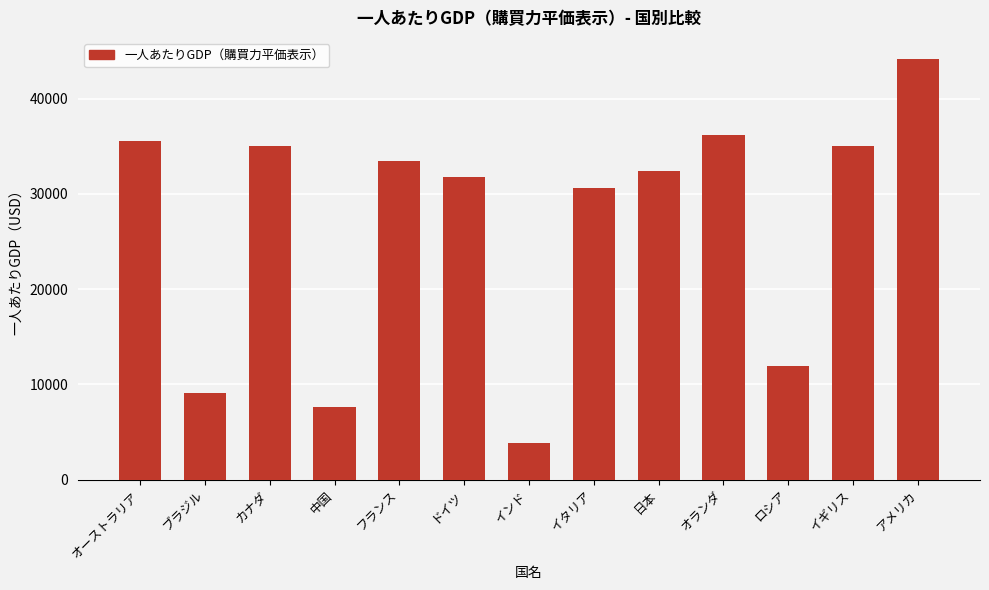

What is the average value?

26660.4